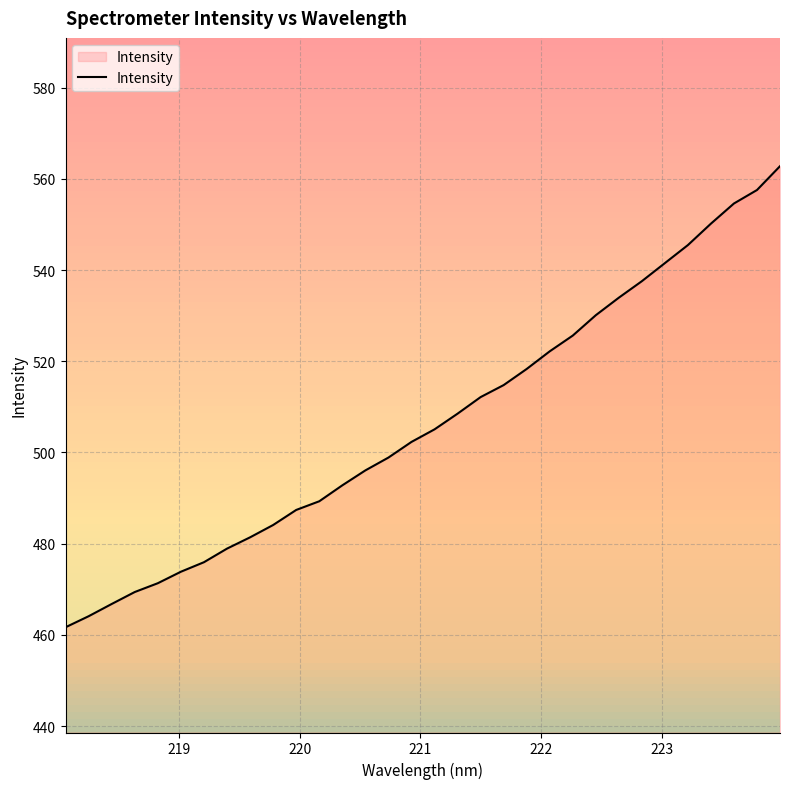

What is the greatest value displayed?

562.8